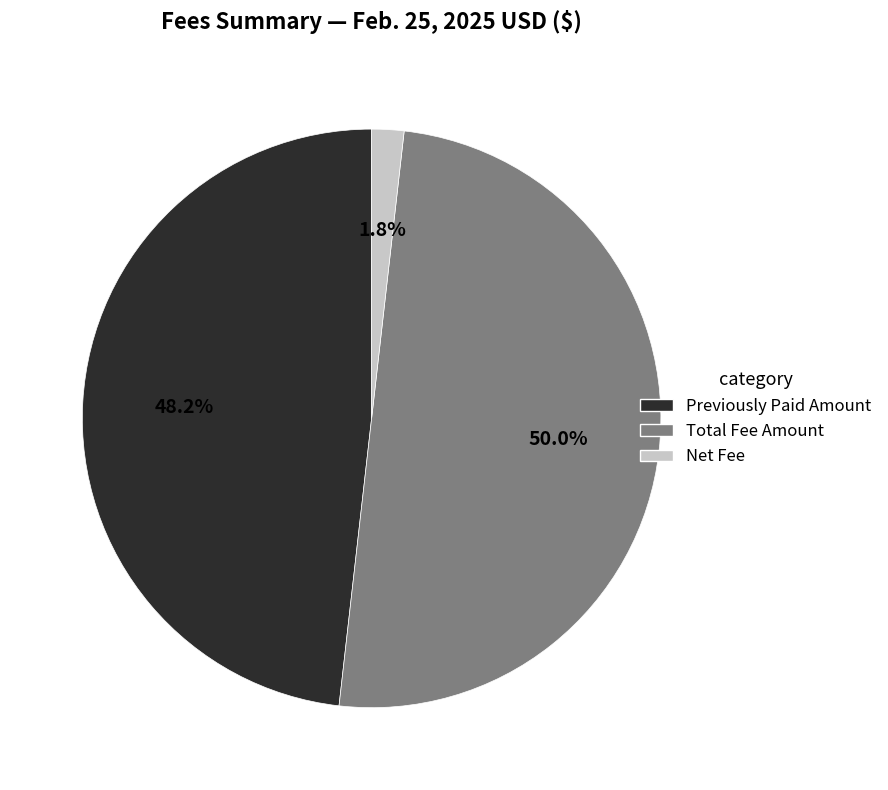

Combined, what portion of the pie is Net Fee and Total Fee Amount?

51.8%